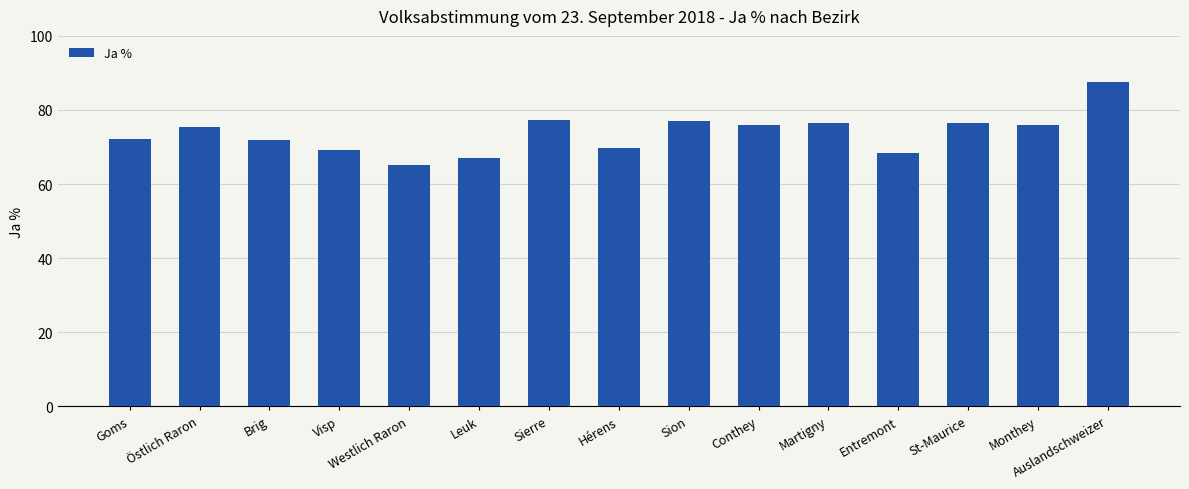

What is the ratio of the value at Sierre to the value at Visp?

1.1